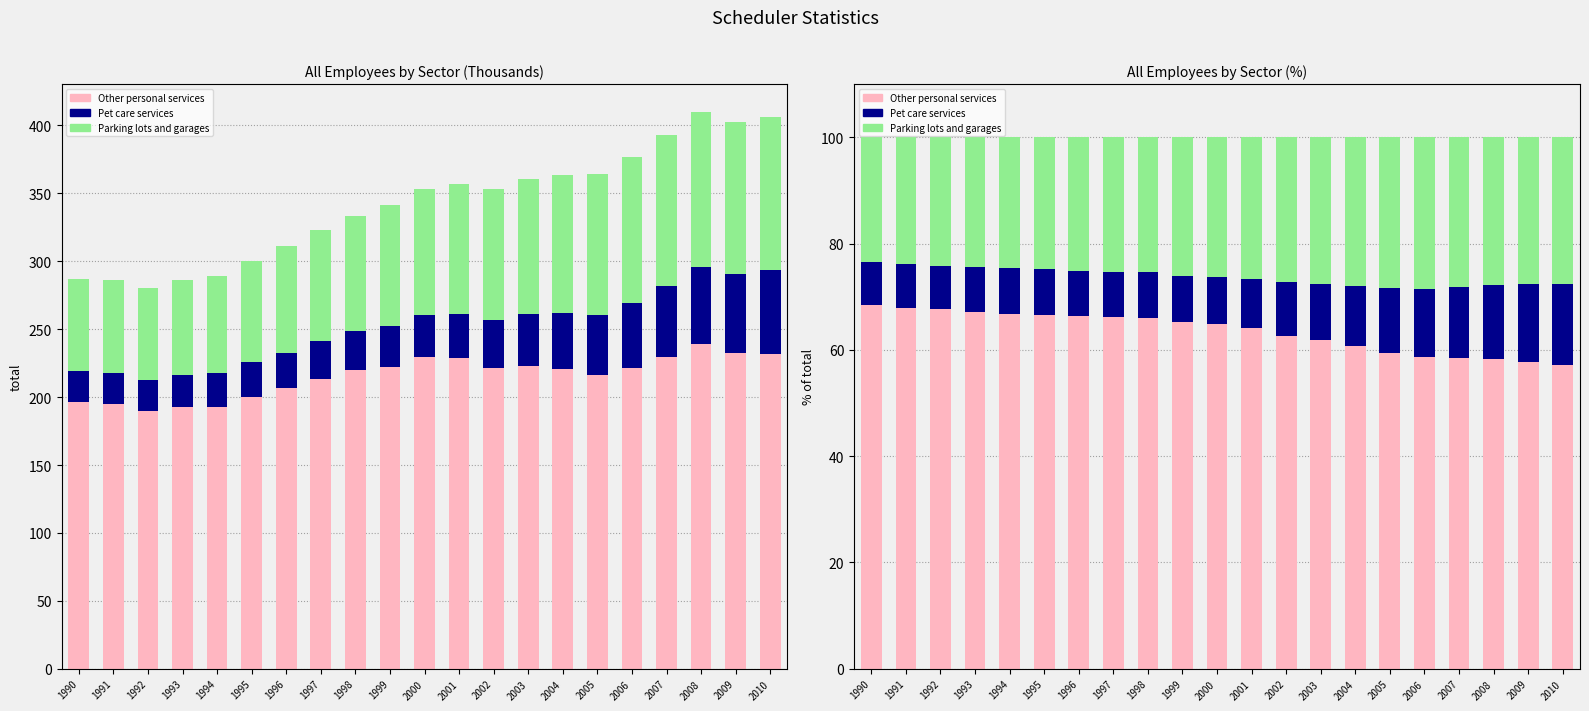

How many data points in Other personal services are less than 64?

9